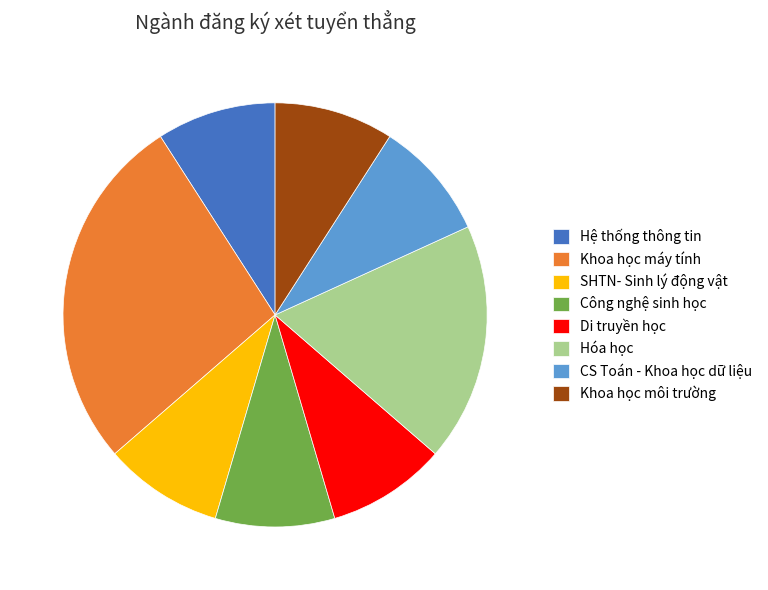

Which slice is the largest?

Khoa học máy tính